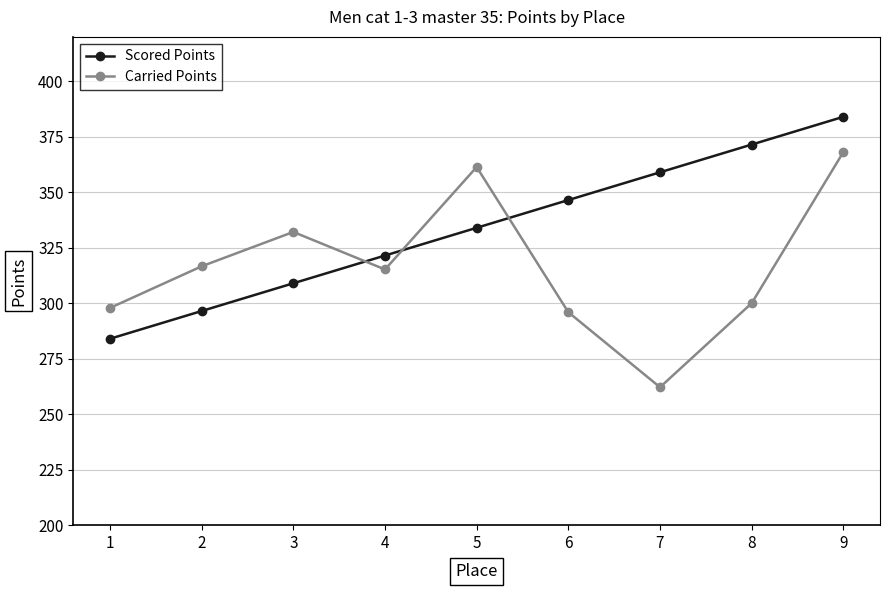

In Carried Points, how many points are higher than both neighbors (excluding endpoints)?

2